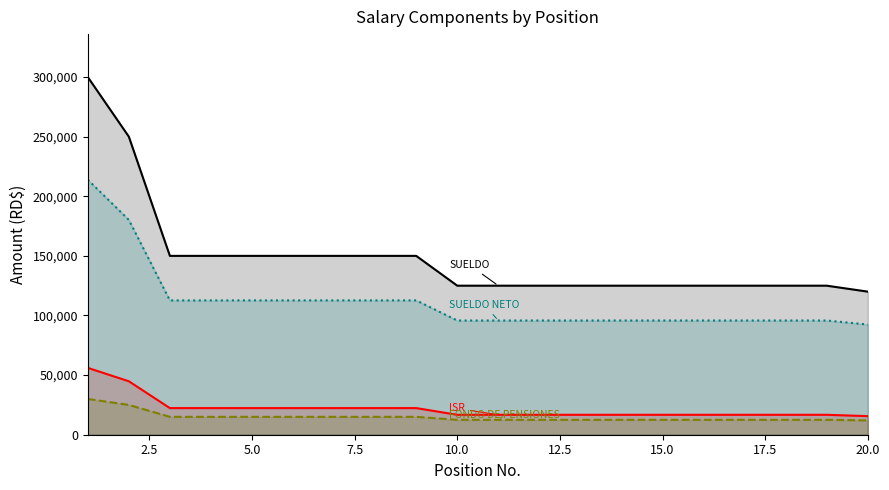

Reading left to right, list all the values displayed in this chart.

SUELDO: 300000.0	250000.0	150000.0	150000.0	150000.0	150000.0	150000.0	150000.0	150000.0	125000.0	125000.0	125000.0	125000.0	125000.0	125000.0	125000.0	125000.0	125000.0	125000.0	120000.0
ISR: 56082.9	44832.9	22332.9	22332.9	22332.9	22332.9	22332.9	22332.9	22332.9	16707.9	16707.9	16707.9	16707.9	16707.9	16707.9	16707.9	16707.9	16707.9	16707.9	15582.9
FONDO DE PENSIONES: 30000.0	25000.0	15000.0	15000.0	15000.0	15000.0	15000.0	15000.0	15000.0	12500.0	12500.0	12500.0	12500.0	12500.0	12500.0	12500.0	12500.0	12500.0	12500.0	12000.0
SUELDO NETO: 213917.1	180167.1	112667.1	112667.1	112667.1	112667.1	112667.1	112667.1	112667.1	95792.1	95792.1	95792.1	95792.1	95792.1	95792.1	95792.1	95792.1	95792.1	95792.1	92417.1